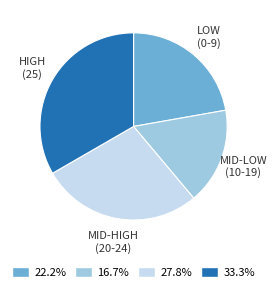

Rank the categories by value from highest to lowest.

HIGH (25), MID-HIGH (20-24), LOW (0-9), MID-LOW (10-19)